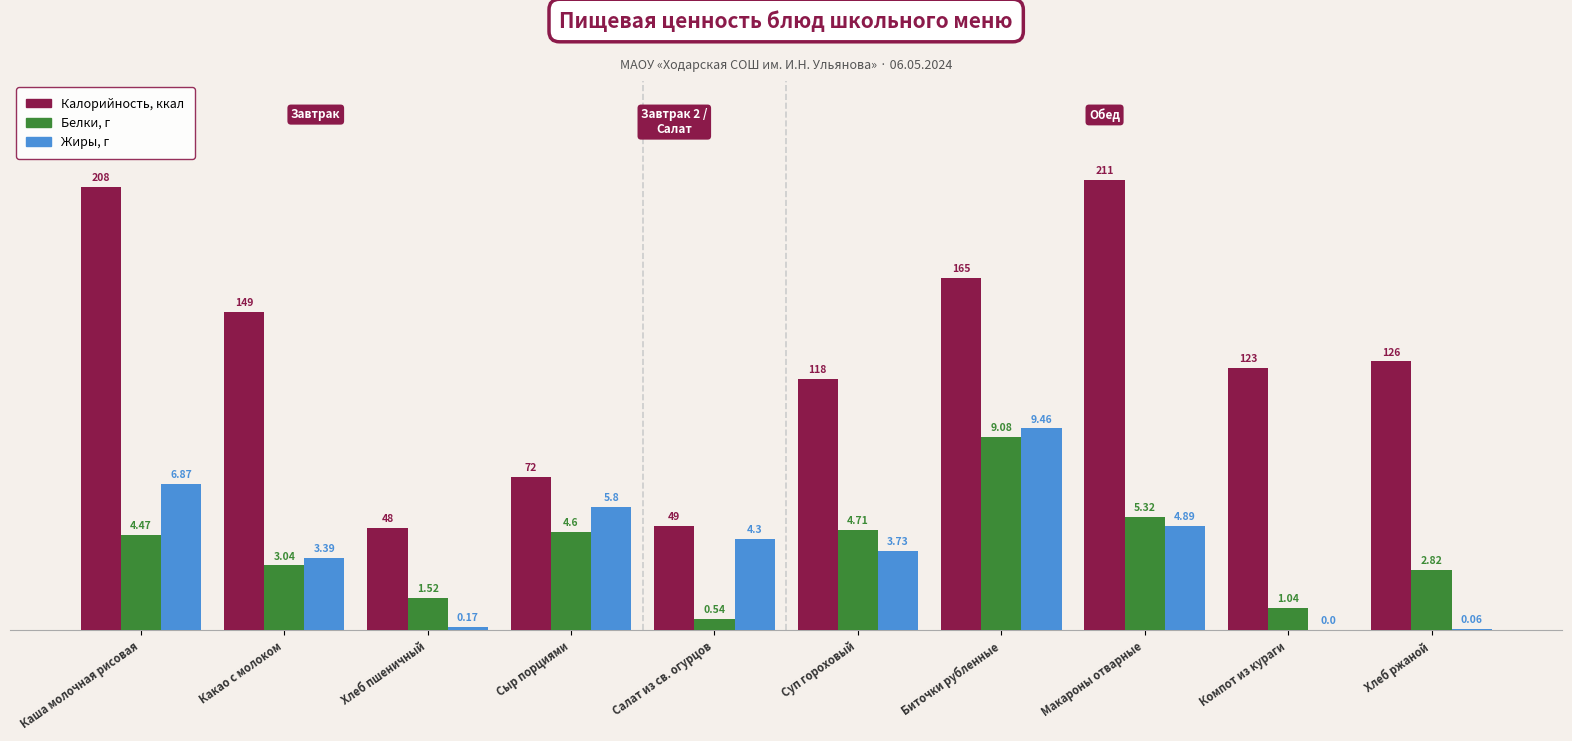

The value of Калорийность at Какао с молоком is 205.6. True or false?

False